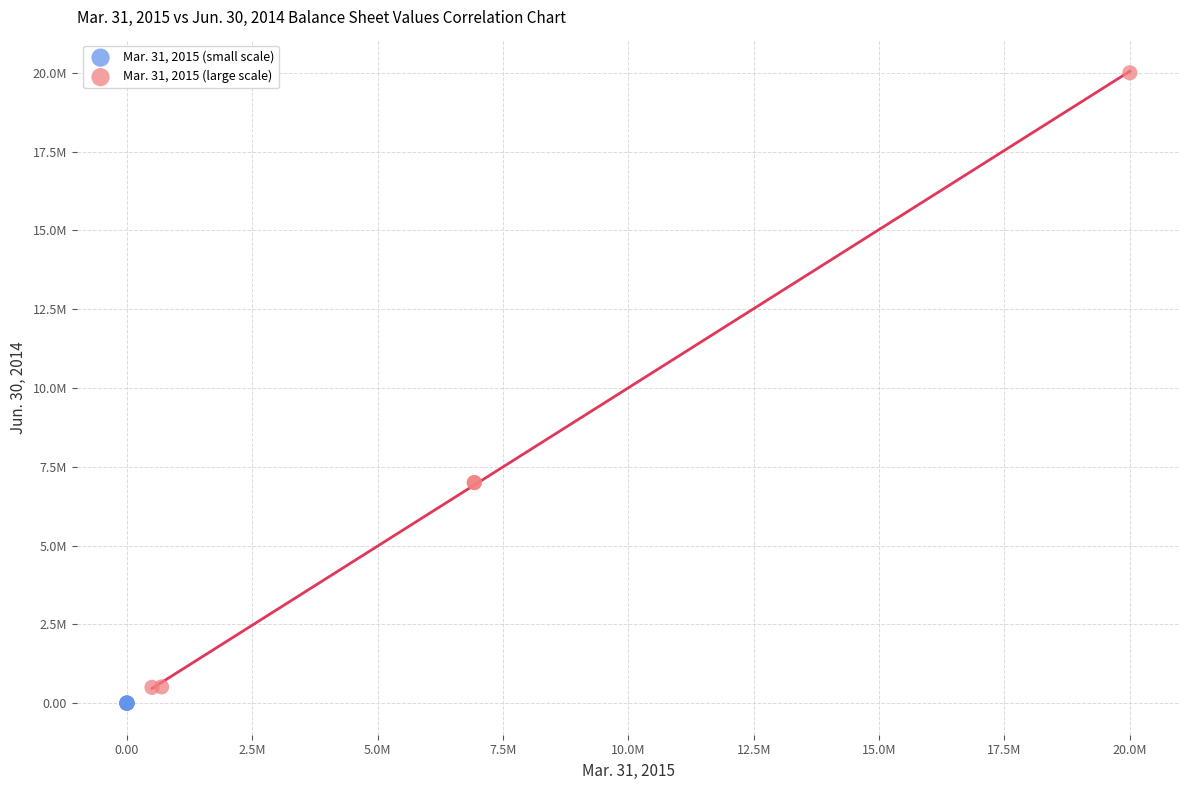

Which series reaches the minimum Y coordinate?

Mar. 31, 2015 (small scale)